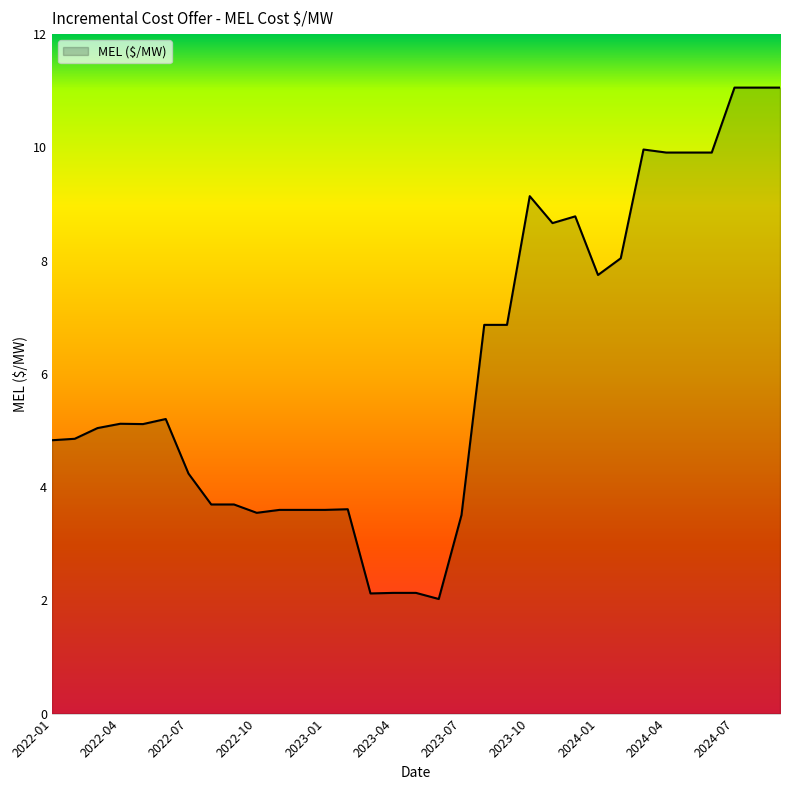

What is the difference between the maximum and minimum values?

9.0